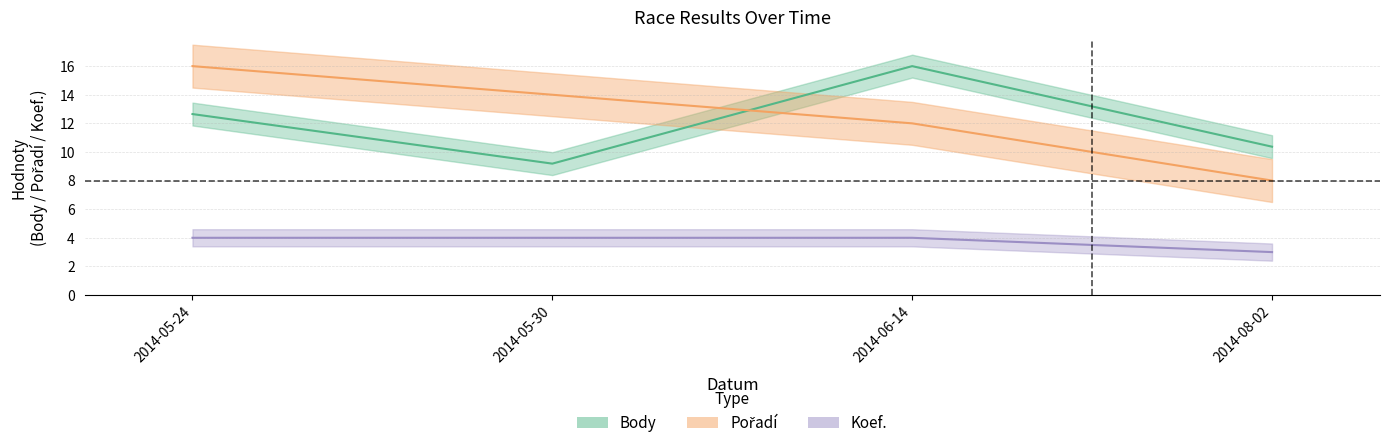

True or false: Body has more than 1 interior local peaks.

False